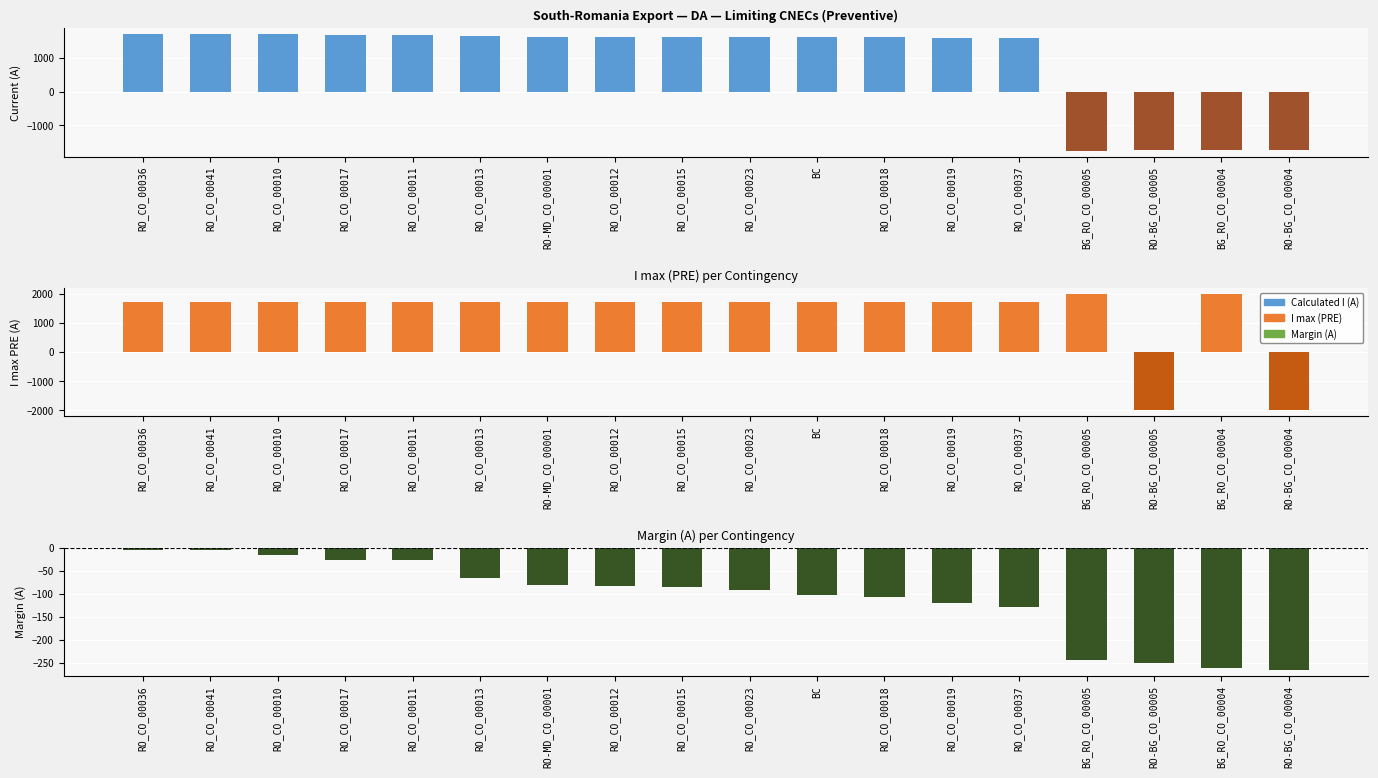

Between RO_CO_00023 and BC, which series saw the biggest shift?

Calculated I (A)